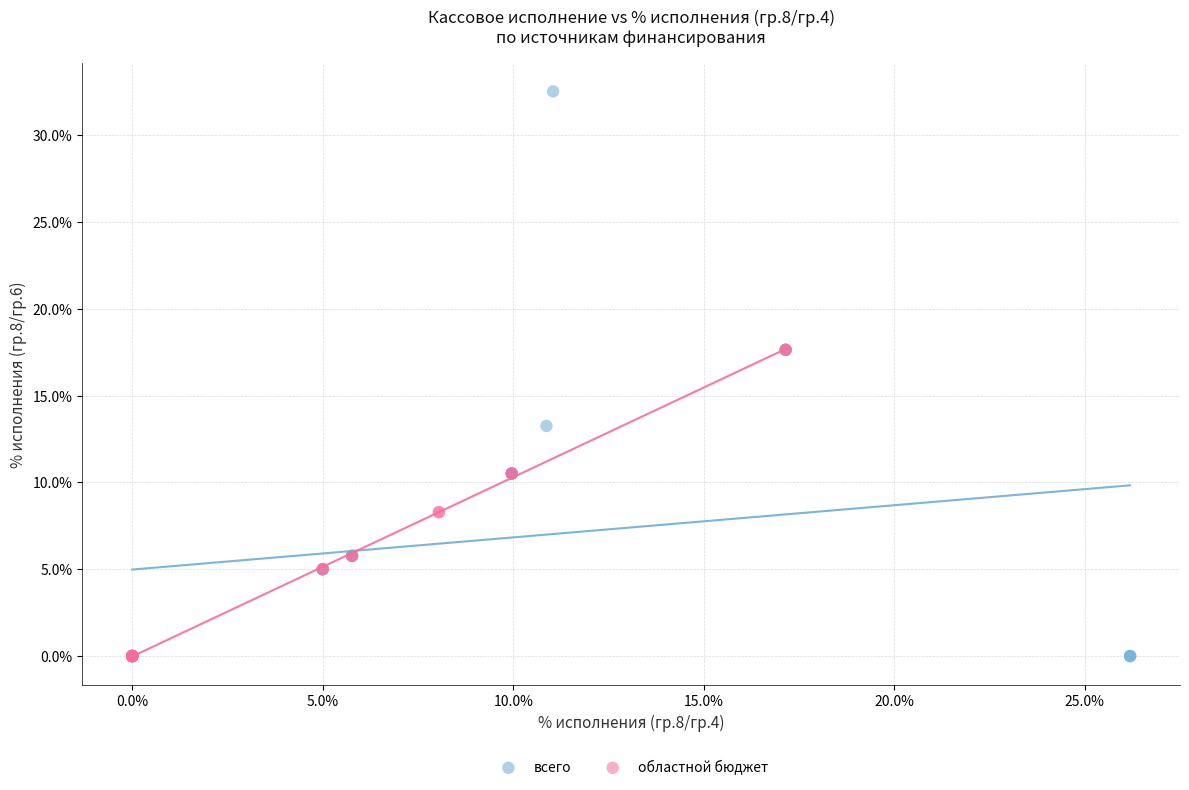

Which series has the largest Y range (max minus min)?

всего